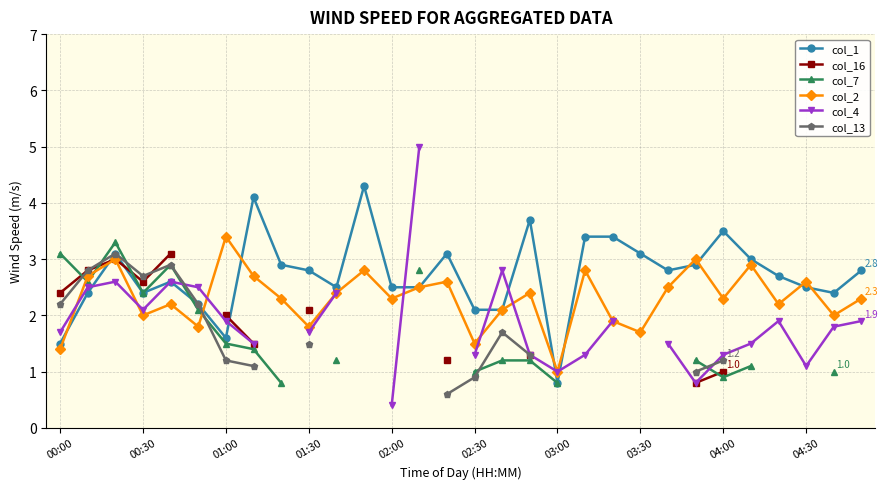

What is the minimum value for col_16?

0.8